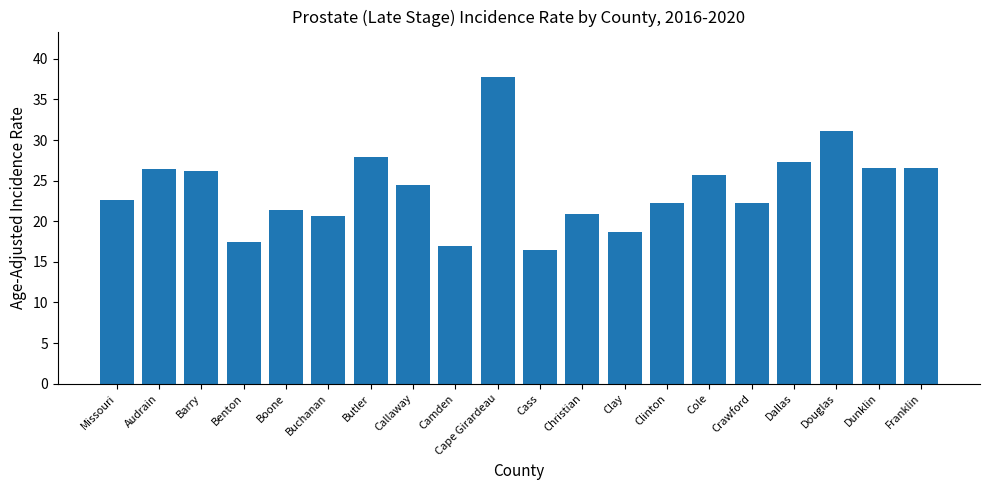

Is it true that the value at Douglas is 17.4?

False